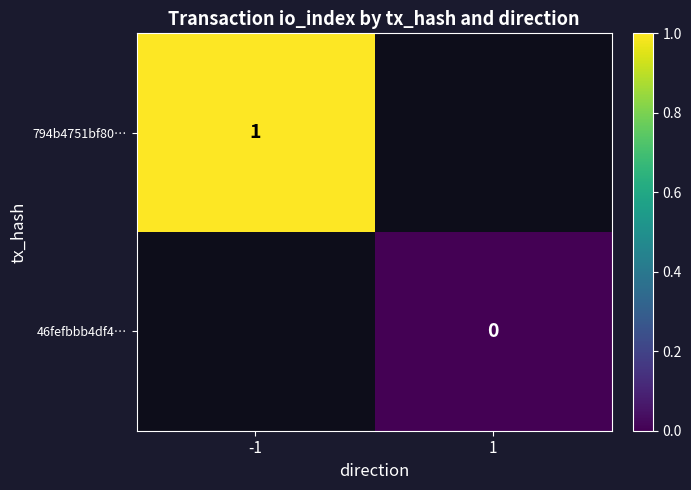

Count the number of data series in this chart.

2